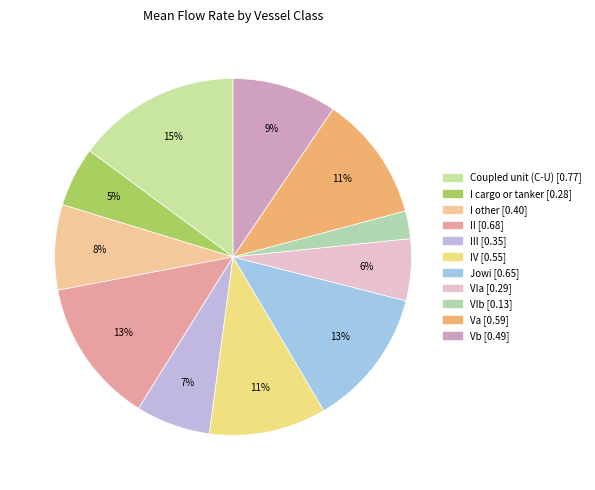

Count the number of slices in the pie.

11